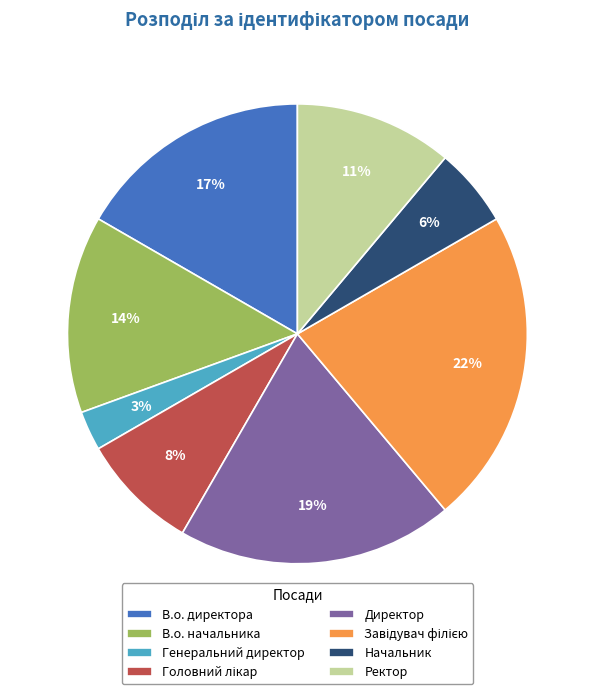

What is the smallest slice in the pie chart?

Генеральний директор